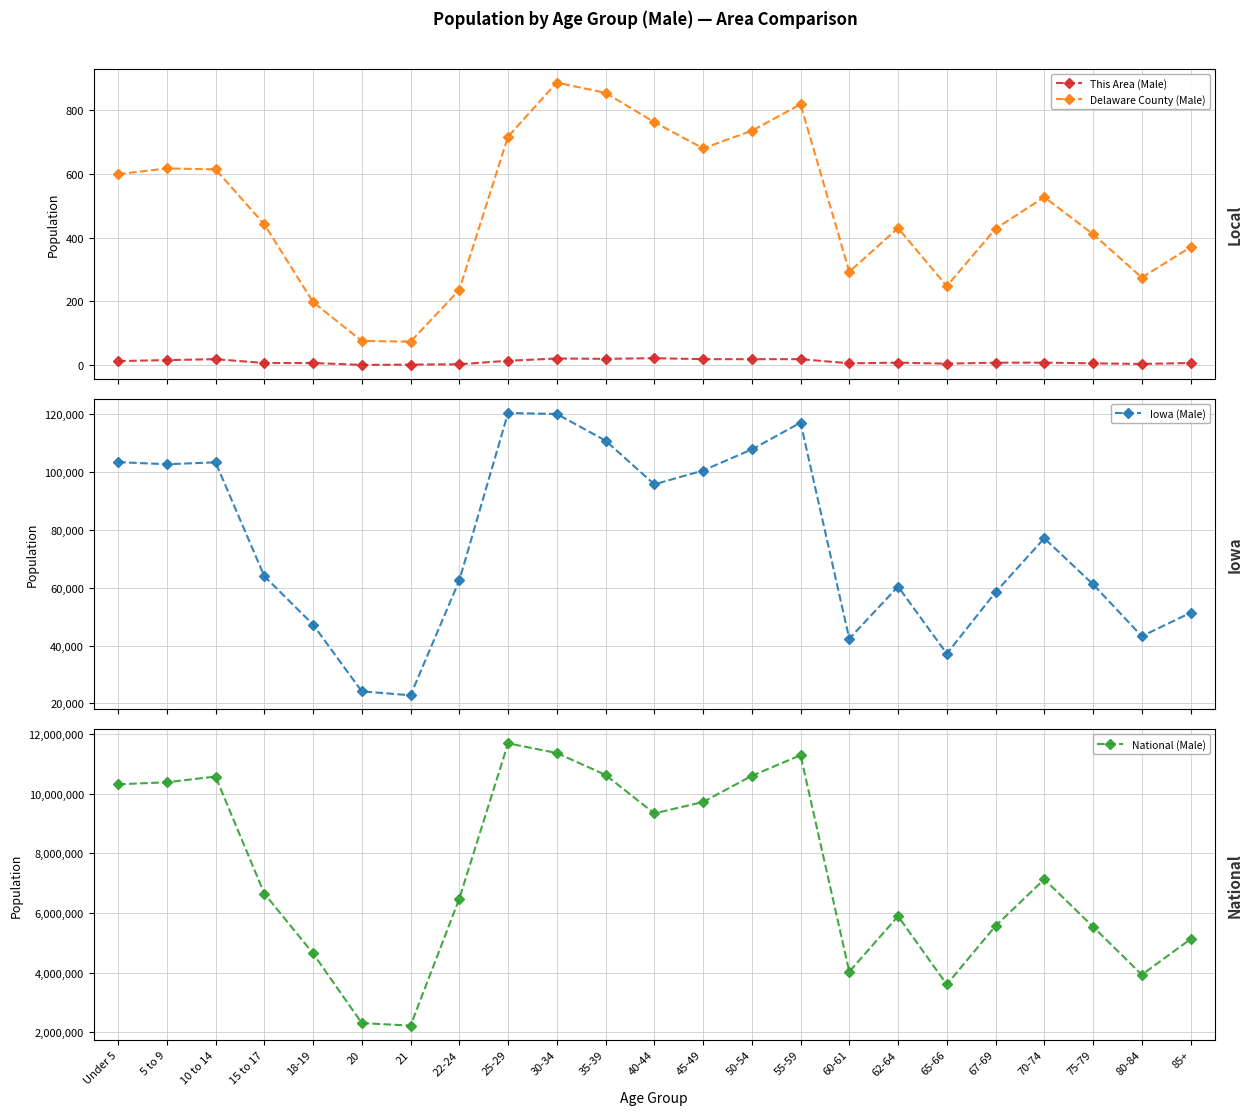

What is the label of the 16th point from the right?

22-24